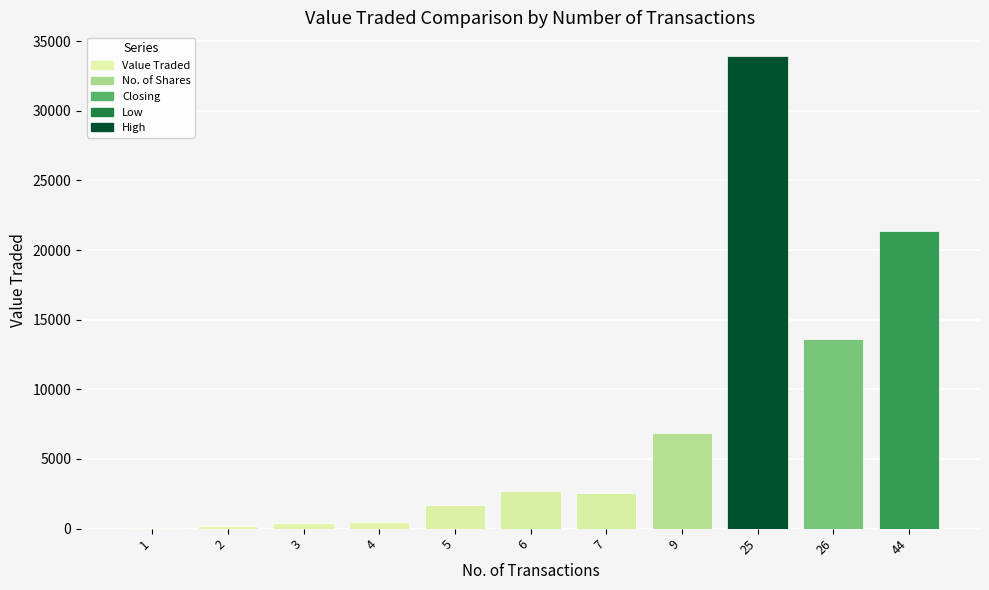

The value at 6 is 4106. True or false?

False